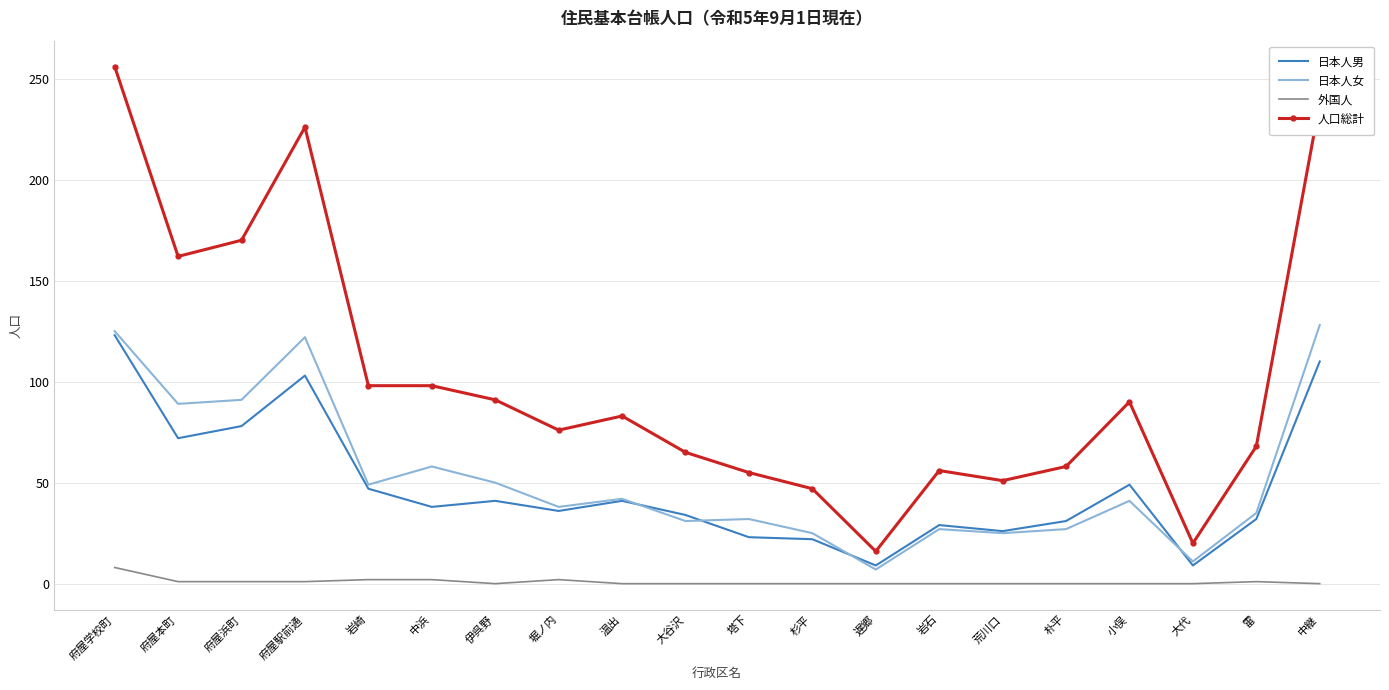

Which series has the largest range (max minus min)?

人口総計